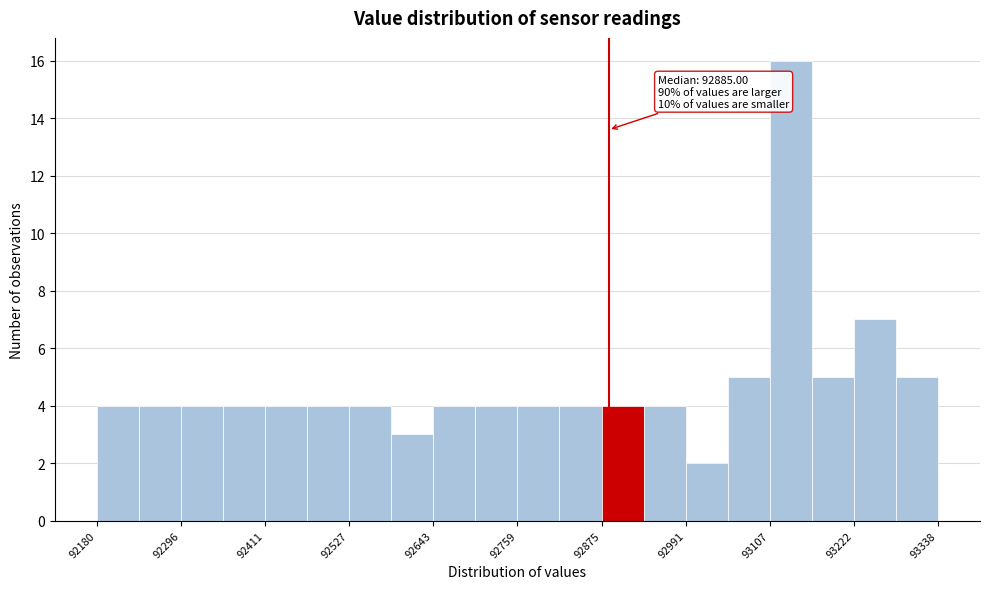

Read against the x-axis, roughly where is the centre of the tallest bar?

93140